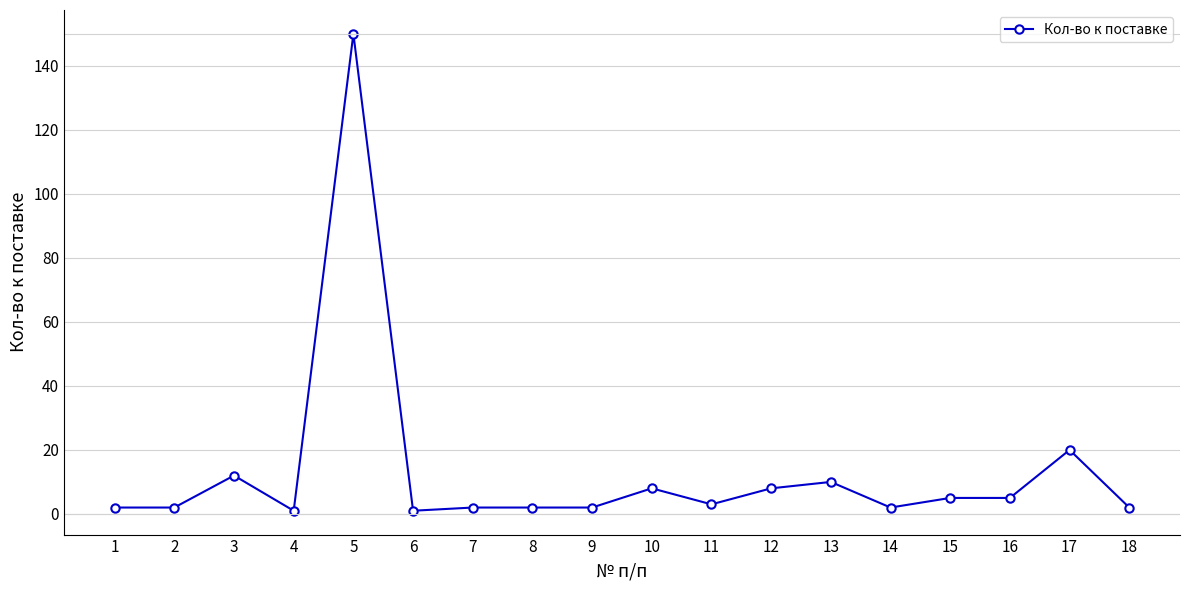

True or false: there are more than 2 points higher than both neighbors.

True